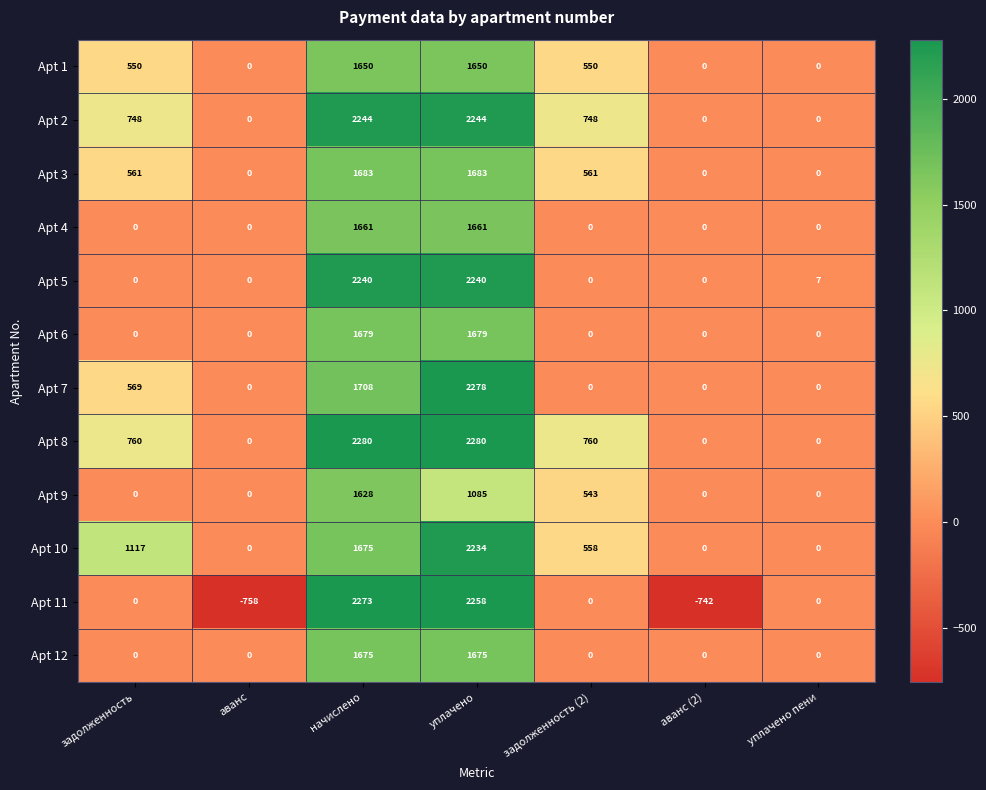

At which category is the sum across all series the highest?

уплачено